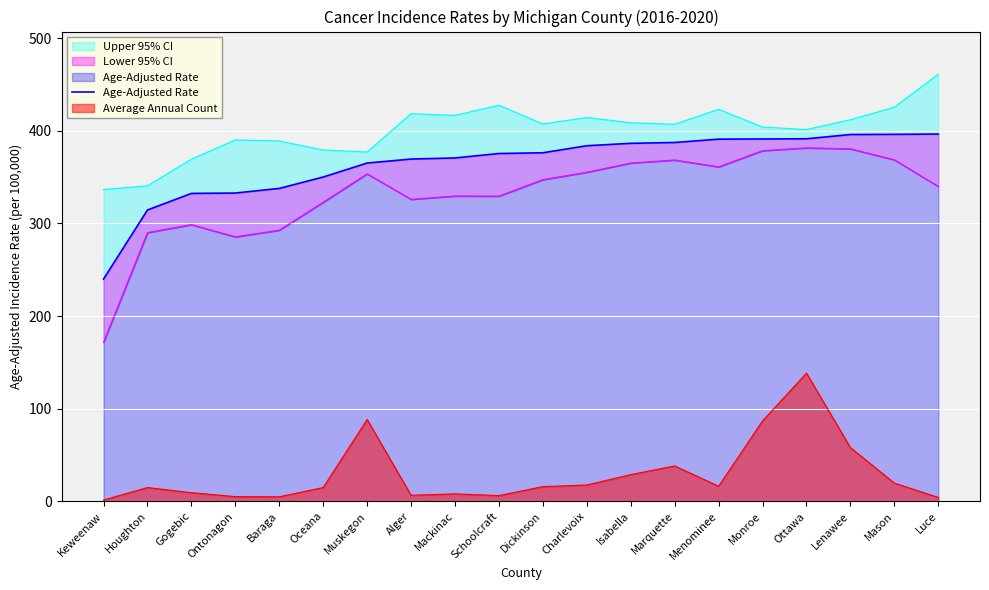

Reading right to left, transcribe all the data shown in this chart.

Luce=396.6	Mason=396.3	Lenawee=396.1	Ottawa=391.5	Monroe=391.3	Menominee=391.1	Marquette=387.5	Isabella=386.6	Charlevoix=384.0	Dickinson=376.4	Schoolcraft=375.6	Mackinac=370.8	Alger=369.6	Muskegon=365.3	Oceana=350.2	Baraga=337.9	Ontonagon=332.9	Gogebic=332.5	Houghton=314.6	Keweenaw=240.0